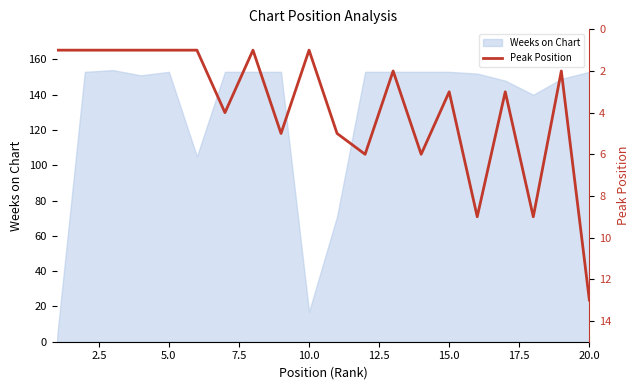

What is the difference between the maximum and minimum values?

12